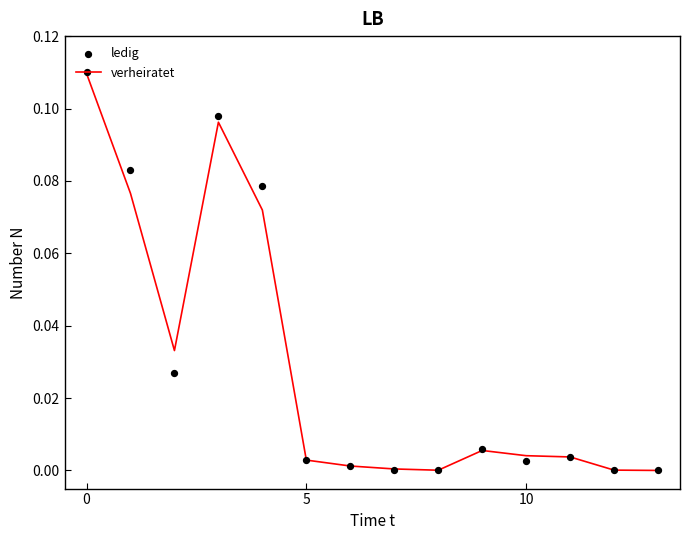

At how many categories does at least one series exceed 0?

14